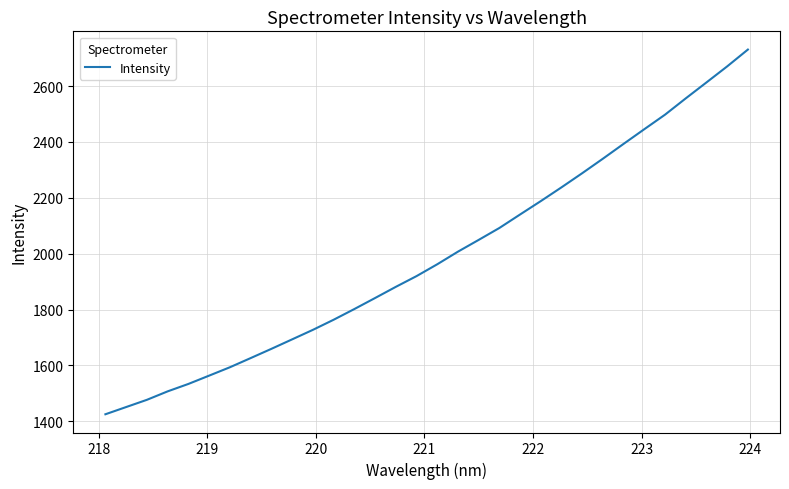

What is the greatest value displayed?

2730.9